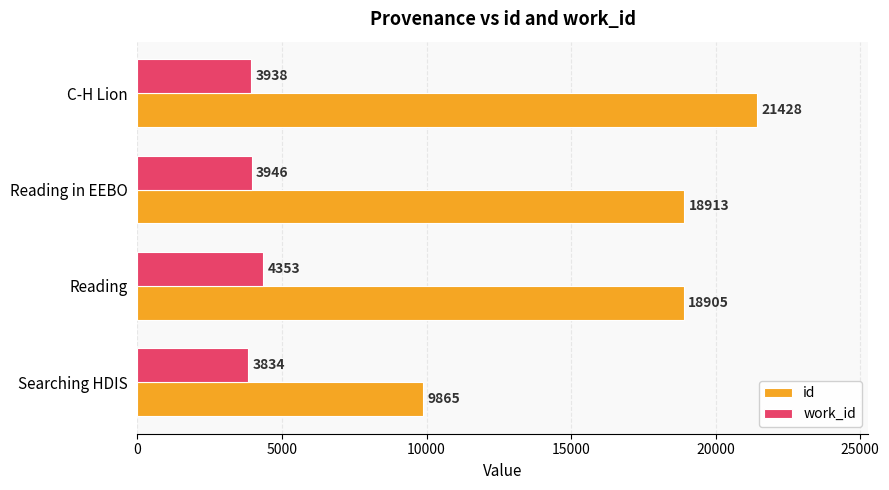

List the series in order of their overall mean, highest first.

id, work_id